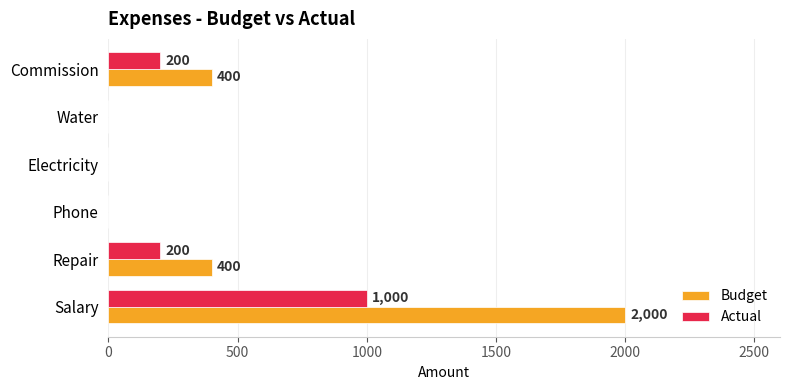

What is the sum of the Budget values at Water and Repair?

400